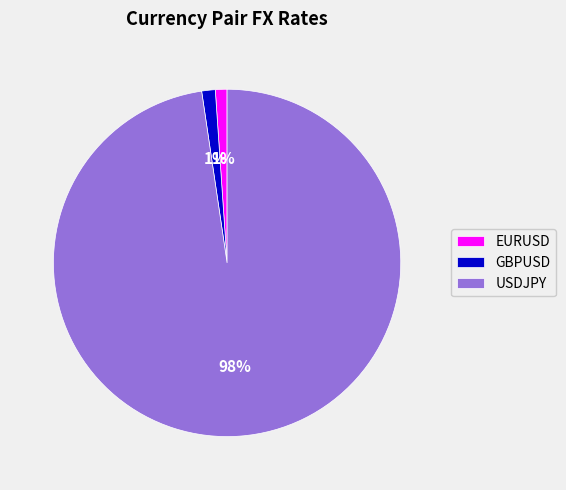

Is the sum of USDJPY and GBPUSD greater than half?

Yes